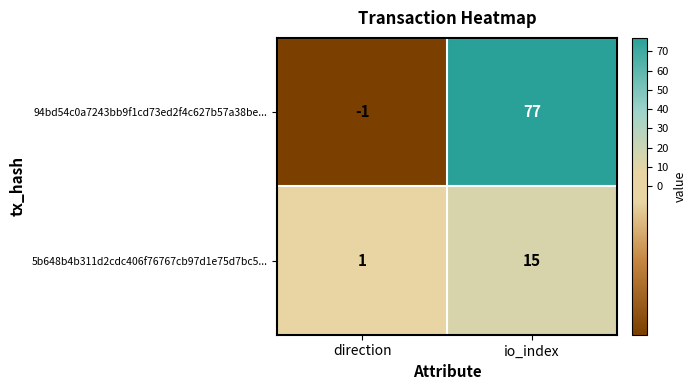

What value does the 5b648b4b311d2cdc406f76767cb97d1e75d7bc5... series have at io_index?

15